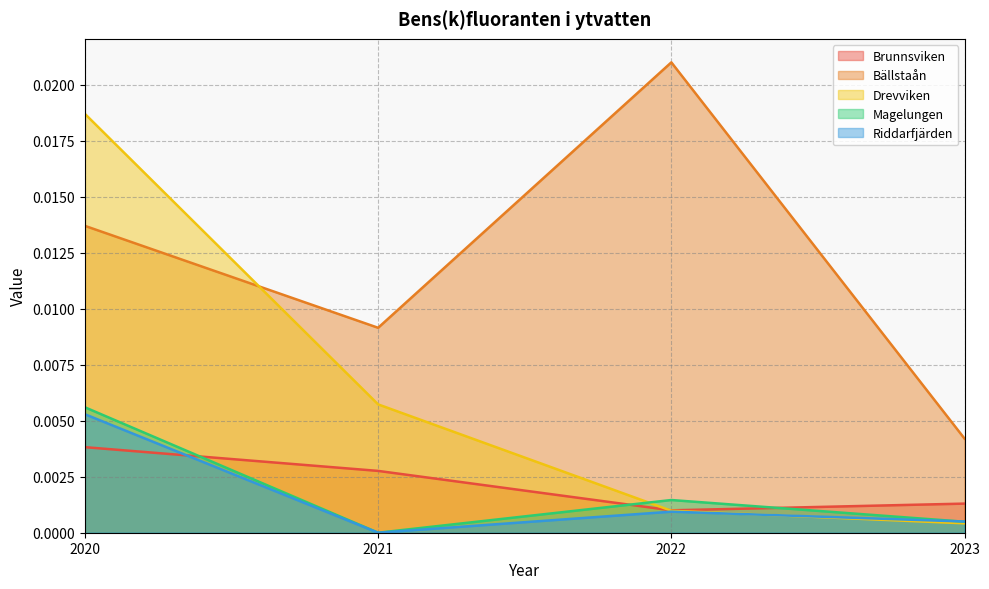

The value of Bällstaån at 2020 is 0.0. True or false?

False